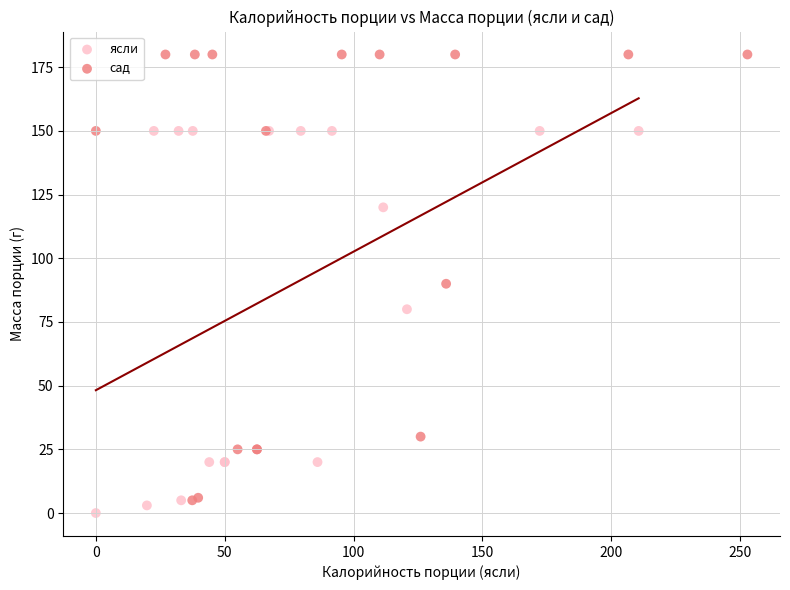

Which series has the largest Y range (max minus min)?

сад